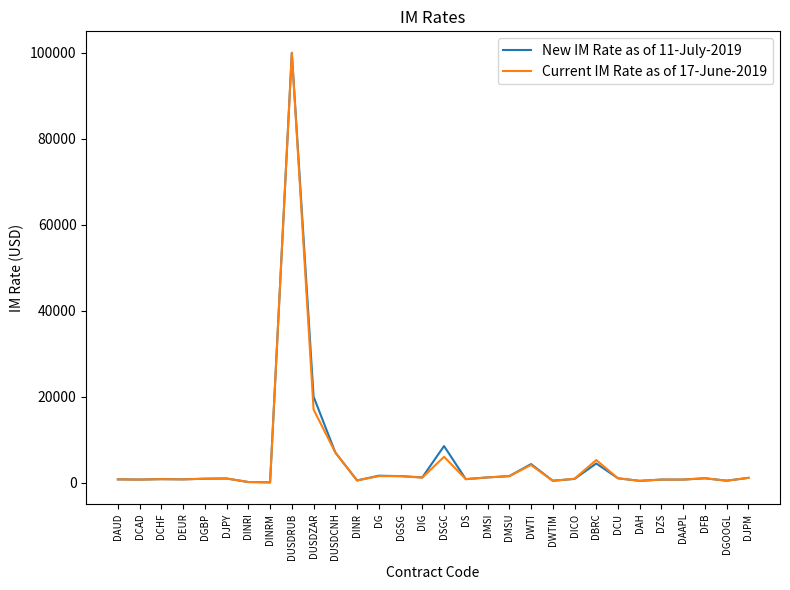

What is the approximate value of New IM Rate as of 11-July-2019 at DAUD?

750